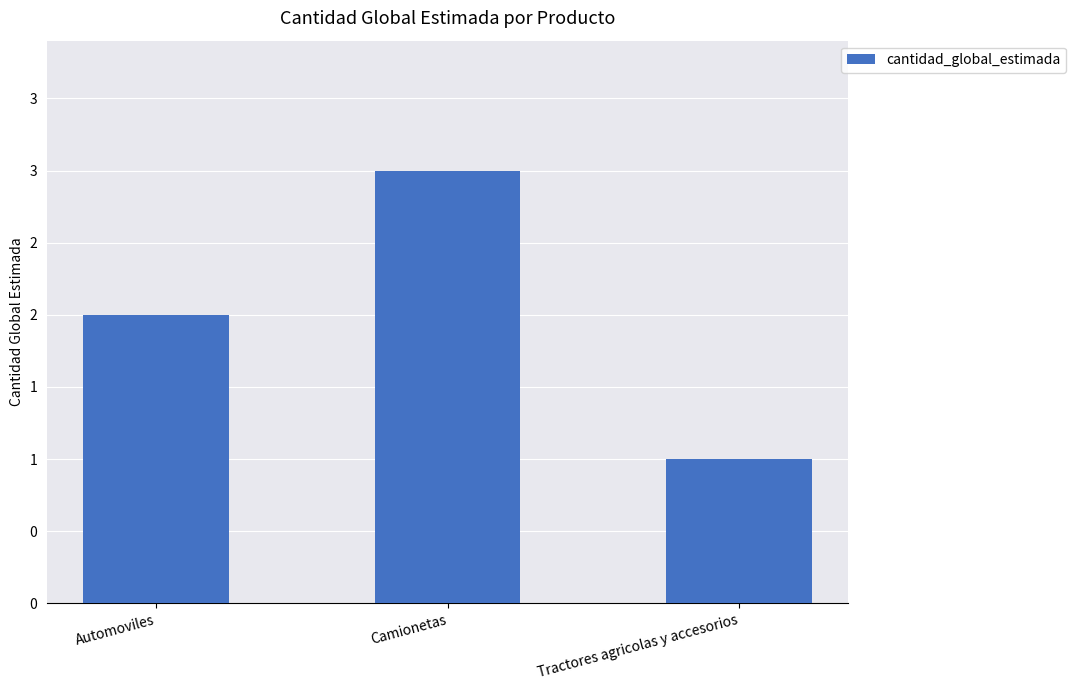

List the labels in order of value, largest first.

Camionetas, Automoviles, Tractores agricolas y accesorios